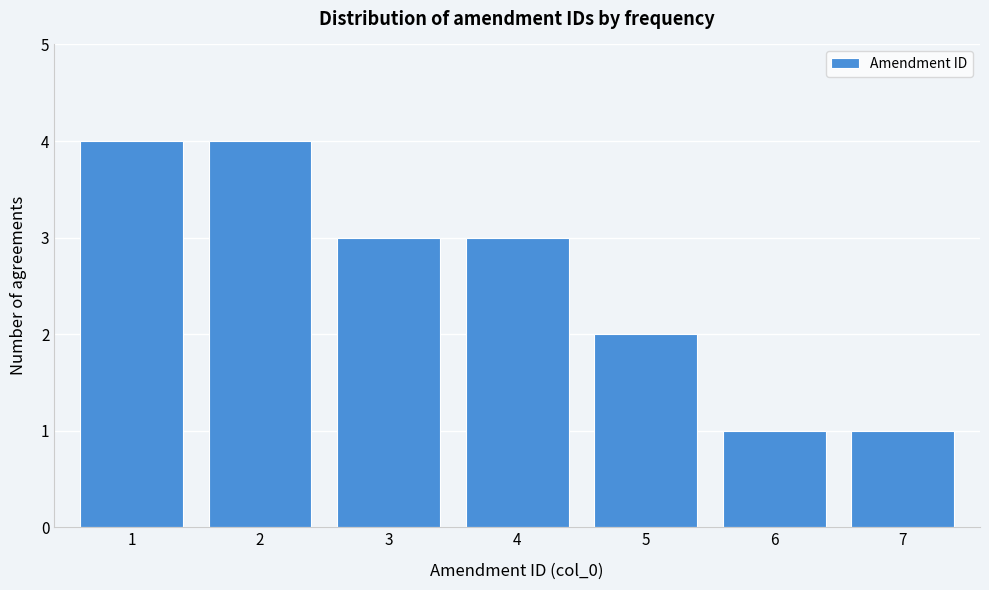

Reading left to right, transcribe all the data shown in this chart.

1=4	2=4	3=3	4=3	5=2	6=1	7=1